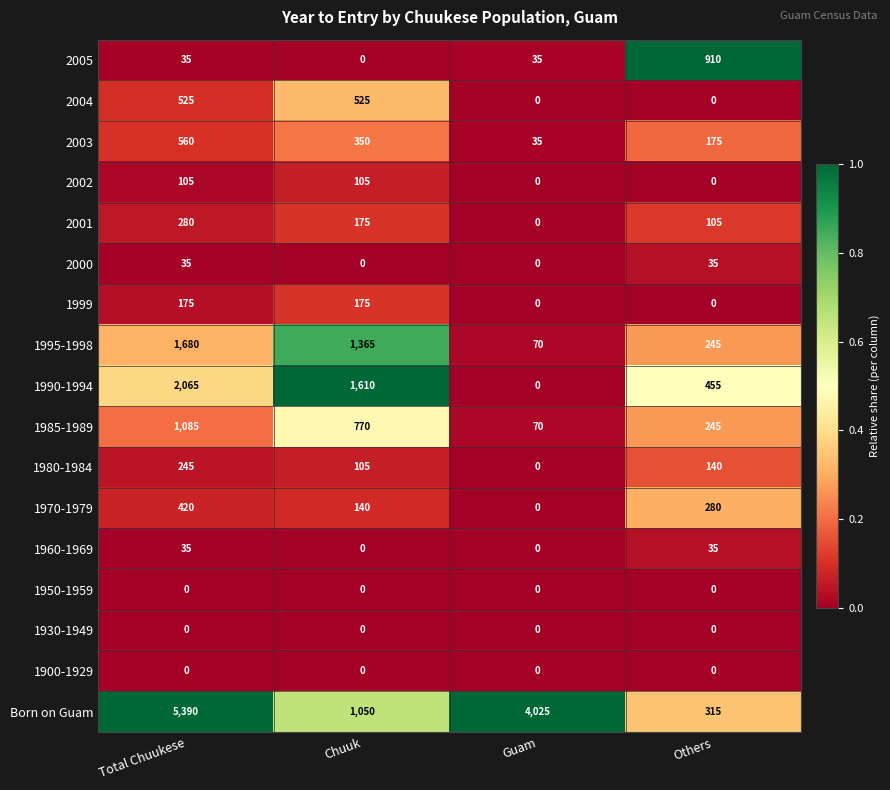

Where is 1990-1994 nearest to the value 1032?

Others